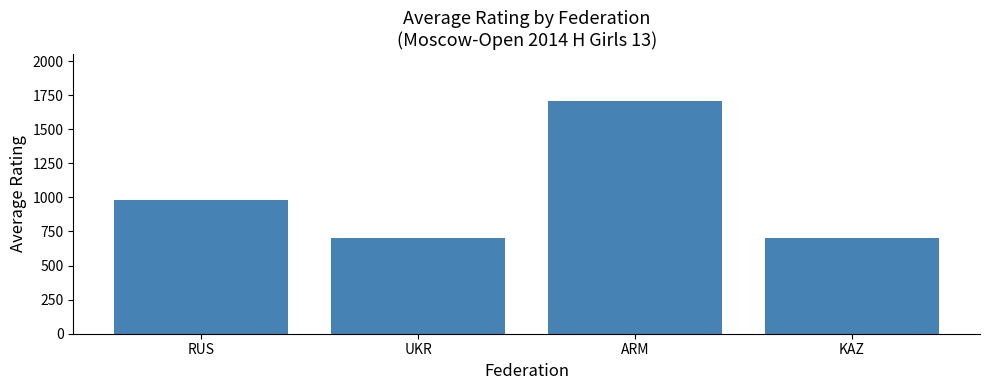

What position from the right is UKR?

3